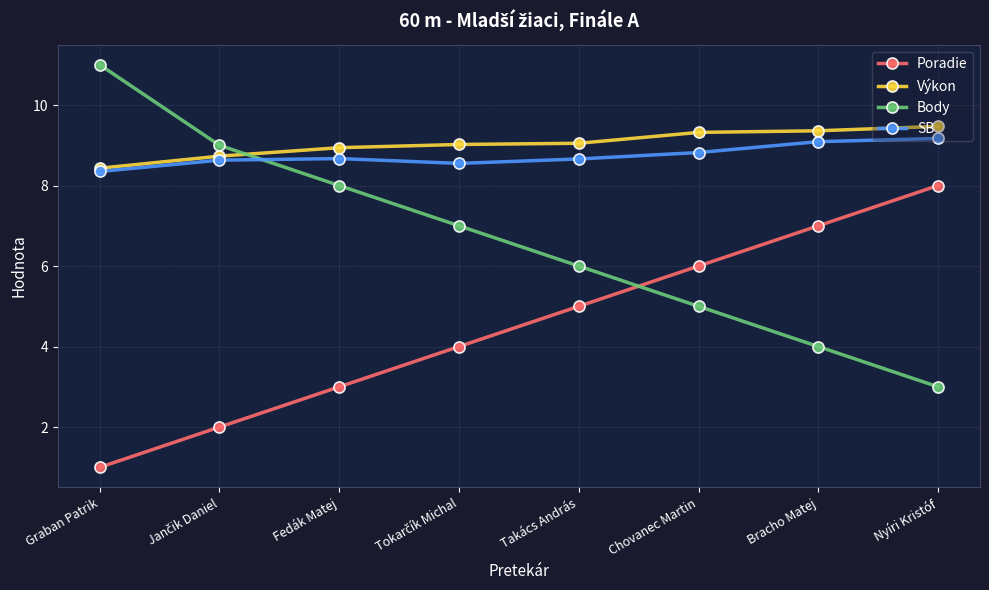

Rank the series at Nyíri Kristóf from lowest to highest value.

Body, Poradie, SB, Výkon